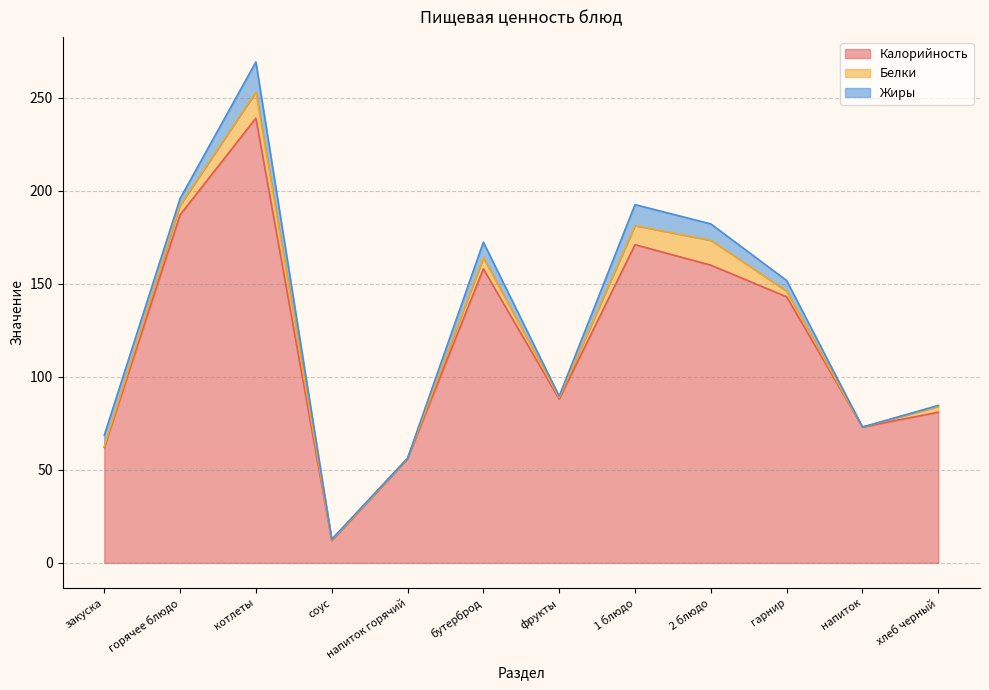

At how many categories does at least one series exceed 90?

6